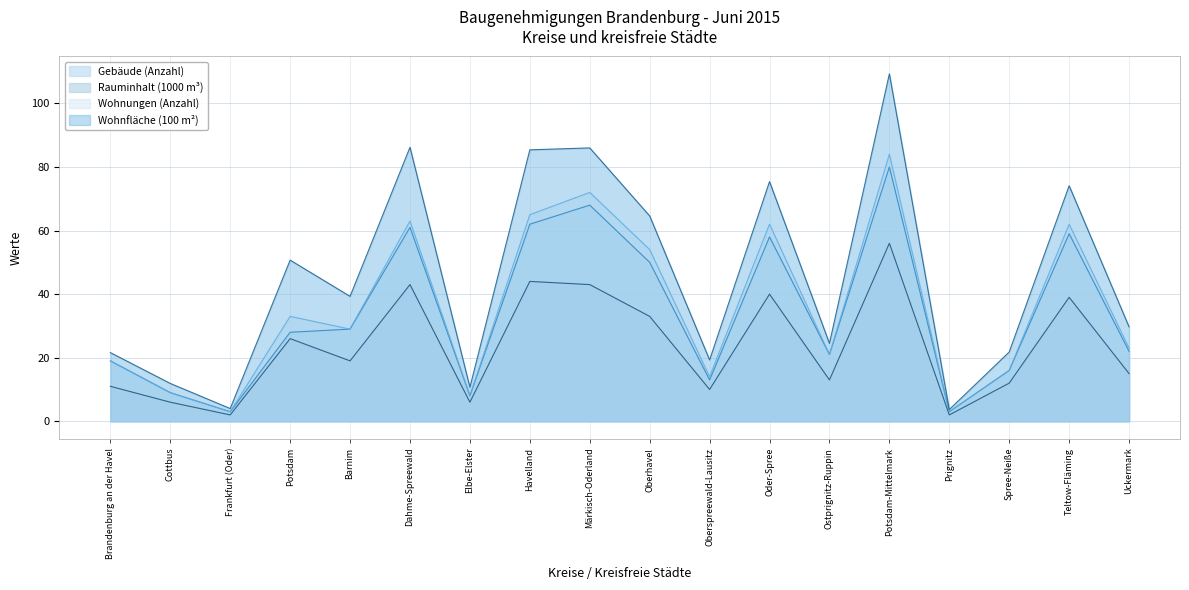

True or false: Rauminhalt (1000 m³) and Gebäude (Anzahl) cross at least once.

False